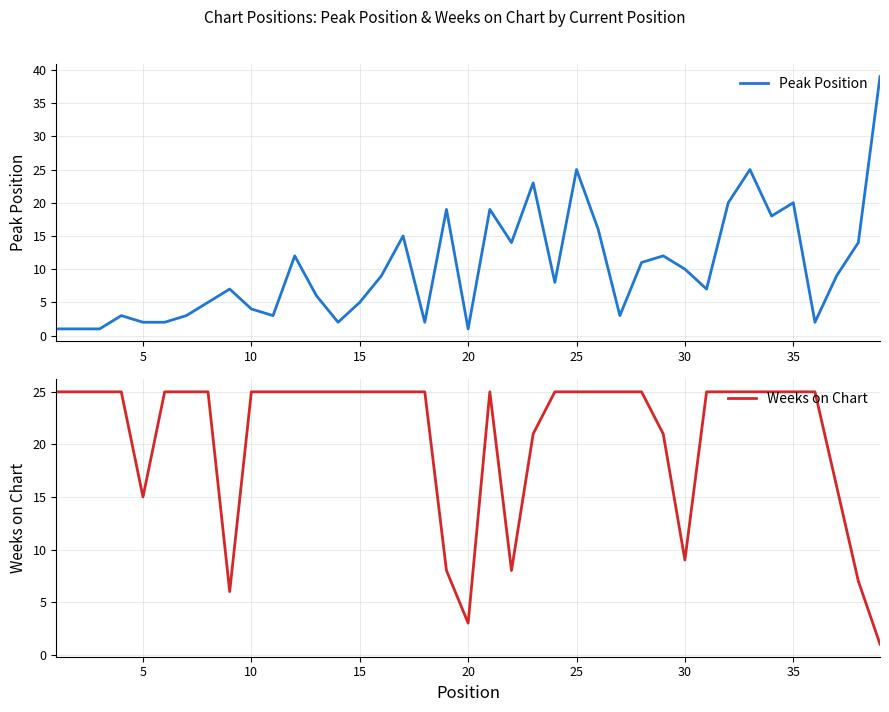

Which series has the largest range (max minus min)?

Peak Position